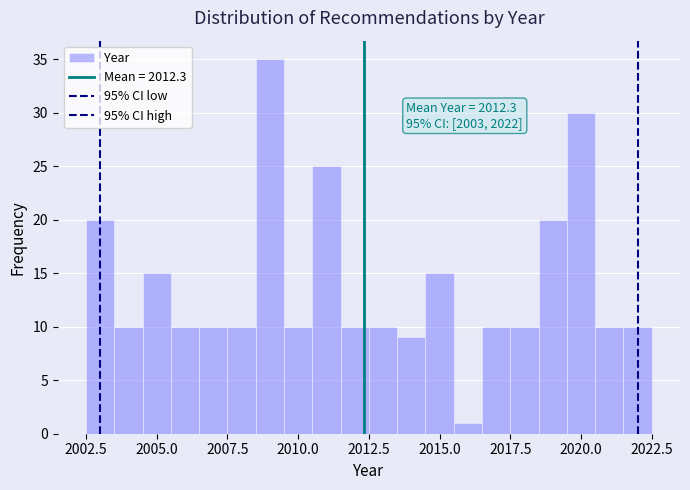

Read against the x-axis, roughly where is the centre of the tallest bar?

2009.0